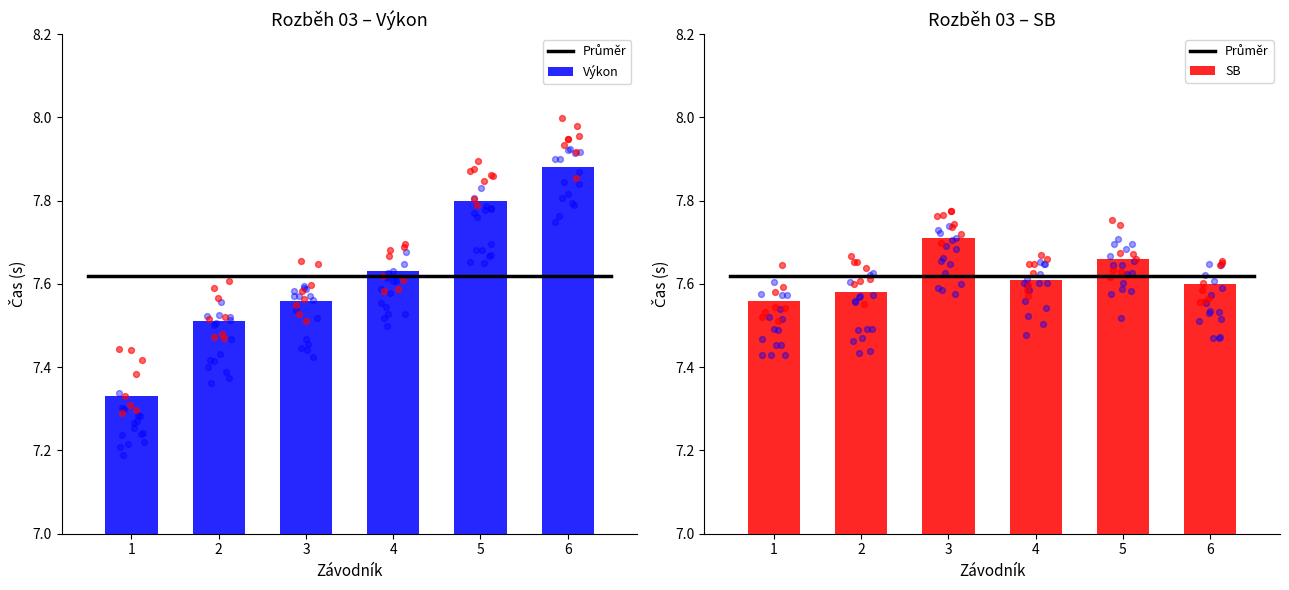

What are all the series names shown in the legend?

Výkon, SB